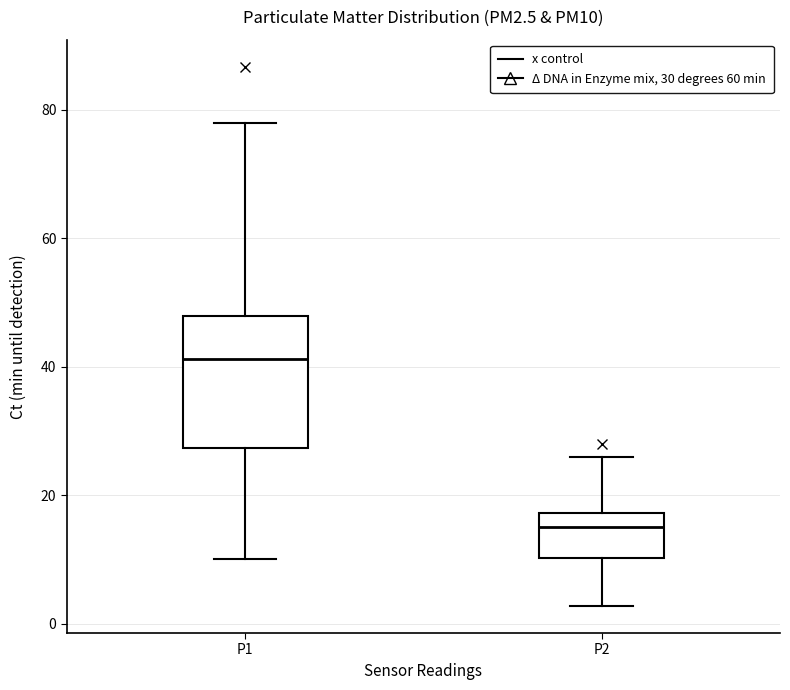

Reading left to right, transcribe this box plot: for each box, give where its median line is, the range the box spans, and where its two whiskers end, as read against the y-axis. The values are not printed on the chart, so give them approximately, as read against the axis.

P1: median 42, box 28 to 48, whiskers 10 to 78
P2: median 14, box 10 to 18, whiskers 2 to 26